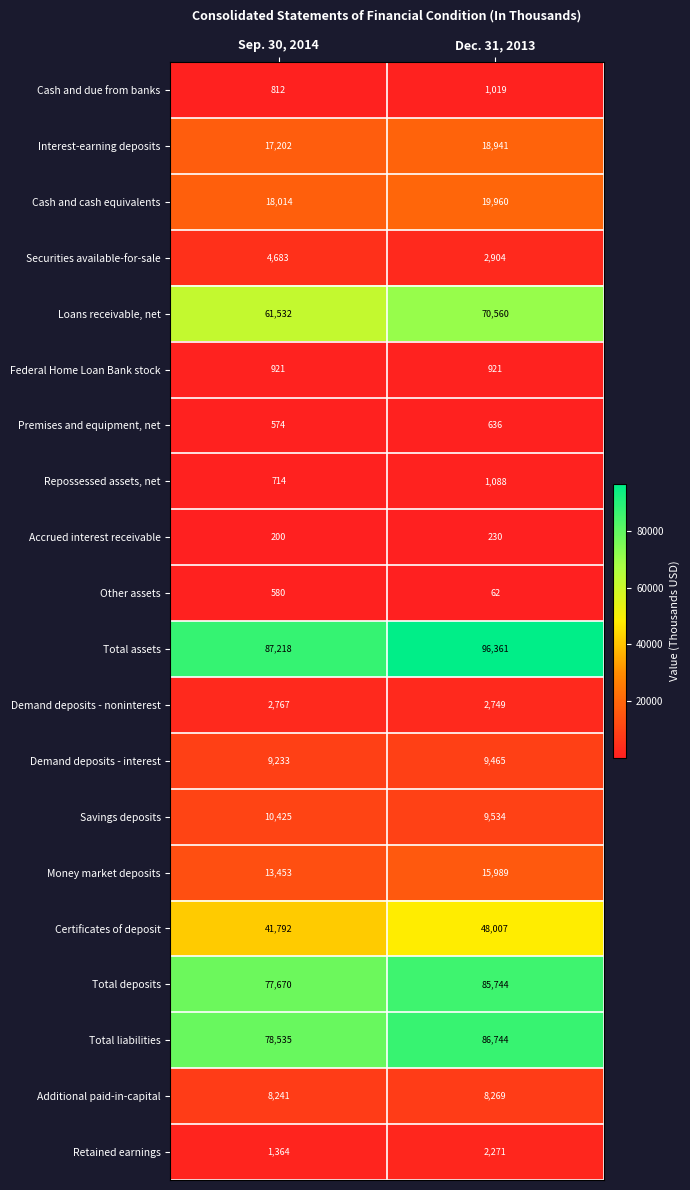

The Loans receivable, net series shows 61532 at Sep. 30, 2014. True or false?

True